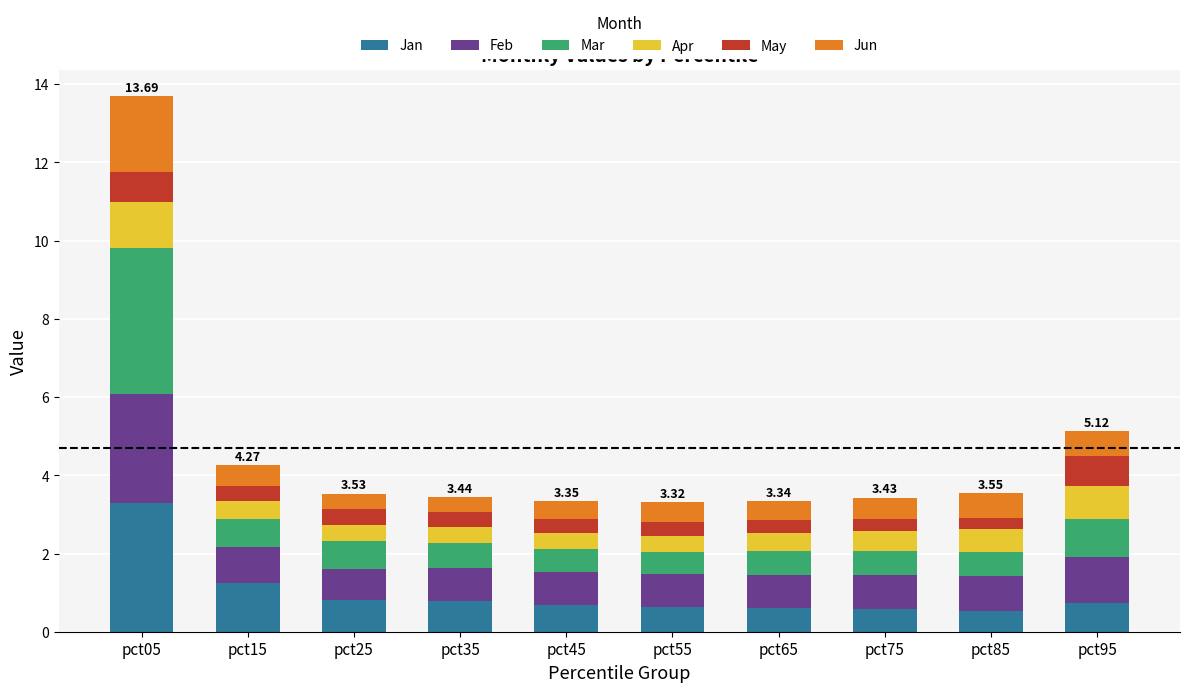

At which category is the sum across all series the highest?

pct05